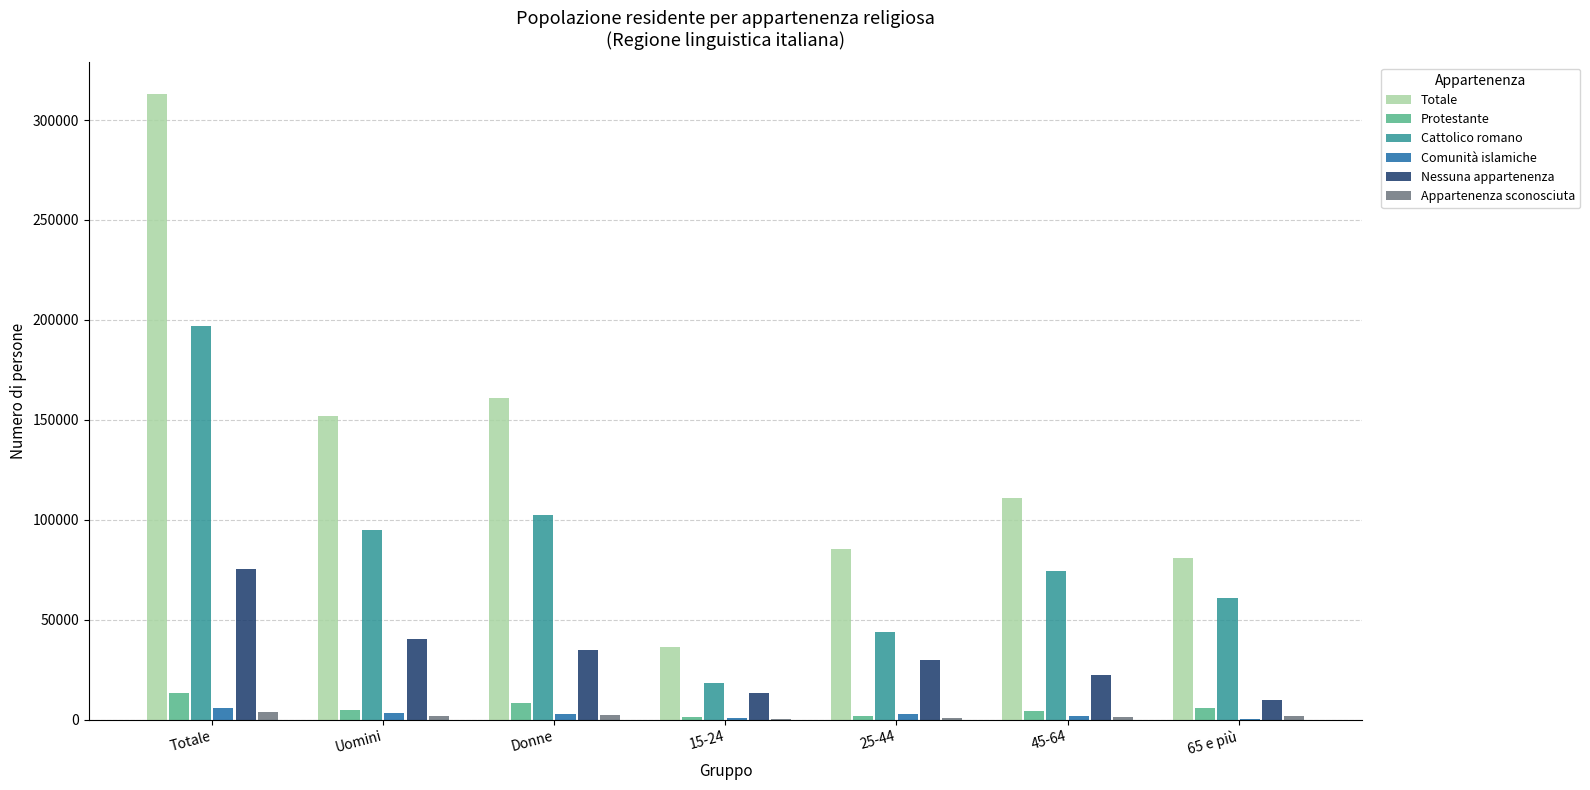

Is the value of Nessuna appartenenza at Totale greater than the value of Comunità islamiche at Donne?

Yes